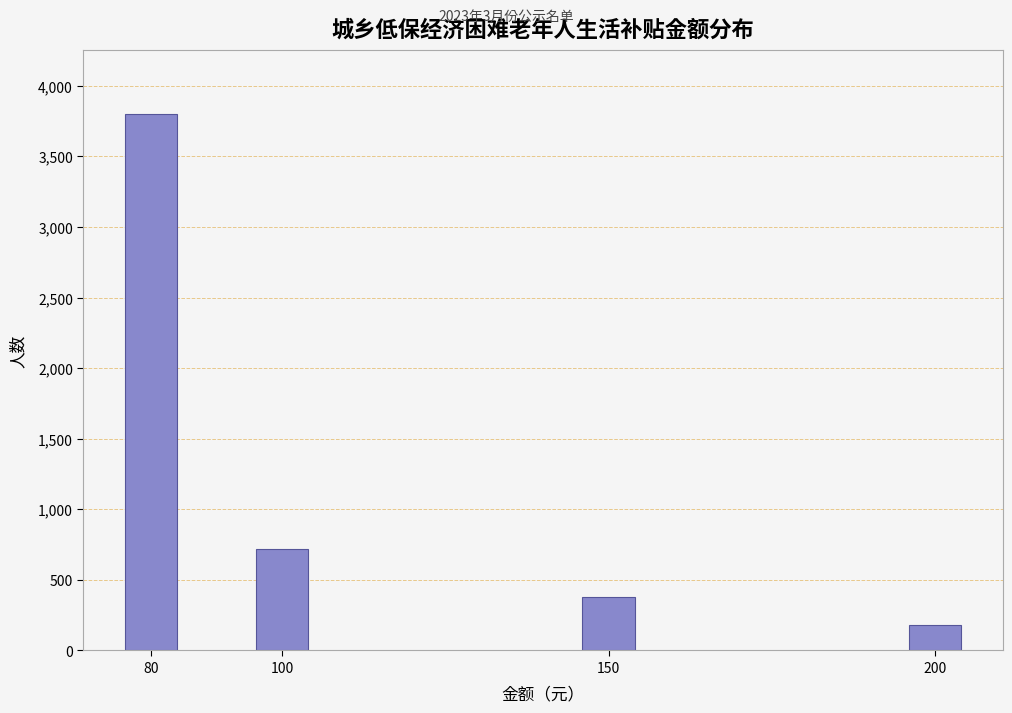

Reading right to left, list all the values displayed in this chart.

177	380	720	3800